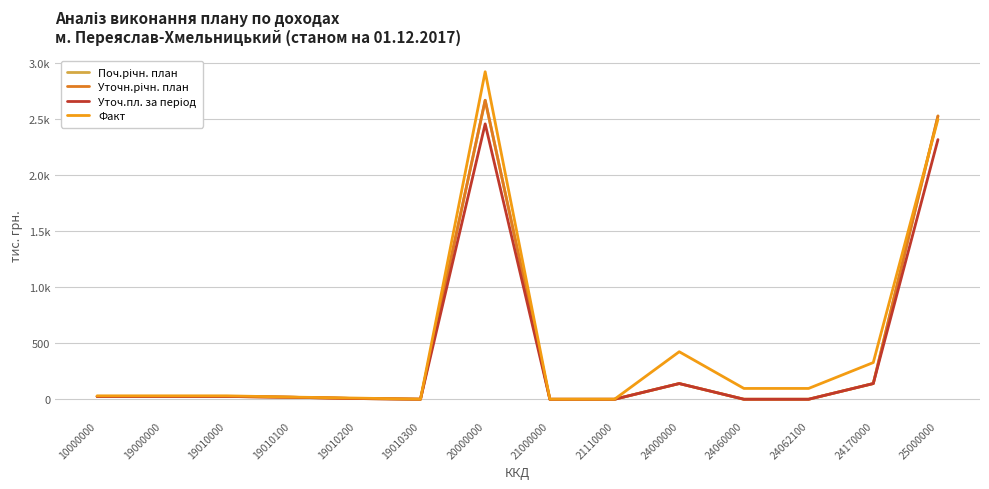

Which category has the lowest value in the Поч.річн. план series?

21000000